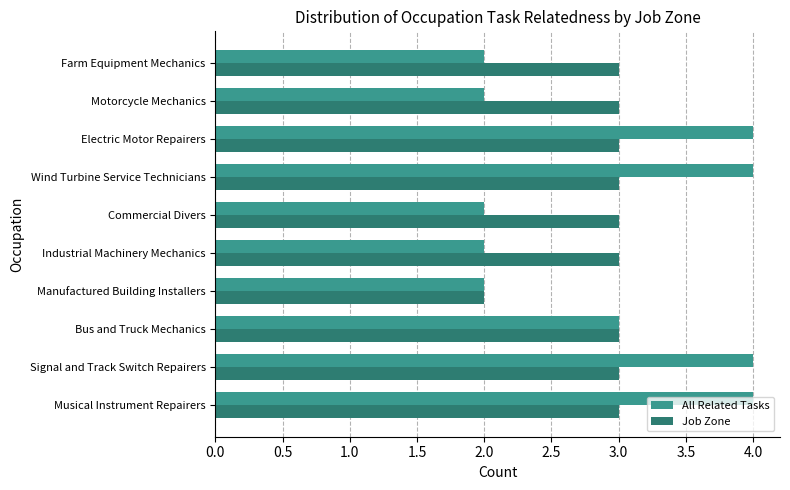

Which series has the widest spread of values?

All Related Tasks